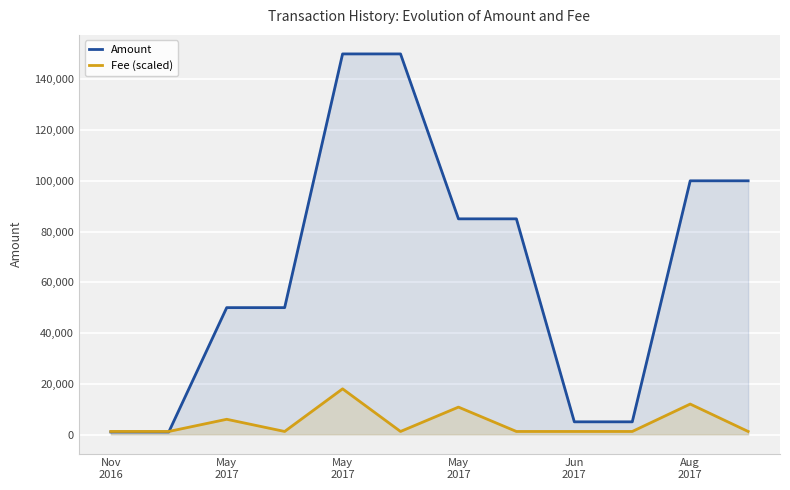

Reading right to left, what are all the values shown in this chart?

Amount: 99989	99990	4998	4999	84999	85000	149999	150000	50004	50005	999	1000
Fee (scaled): 1200	12000	1200	1200	1200	10800	1200	18000	1200	6000	1200	1200